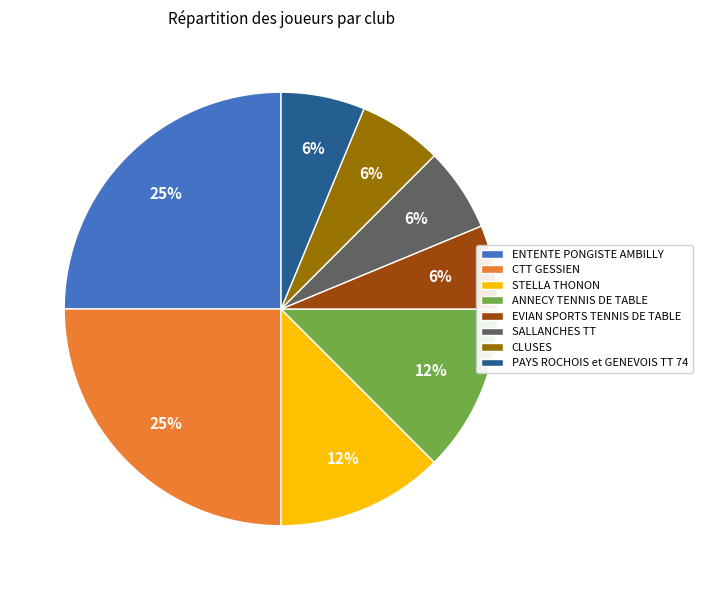

To the nearest percent, what portion does PAYS ROCHOIS et GENEVOIS TT 74 represent?

6%